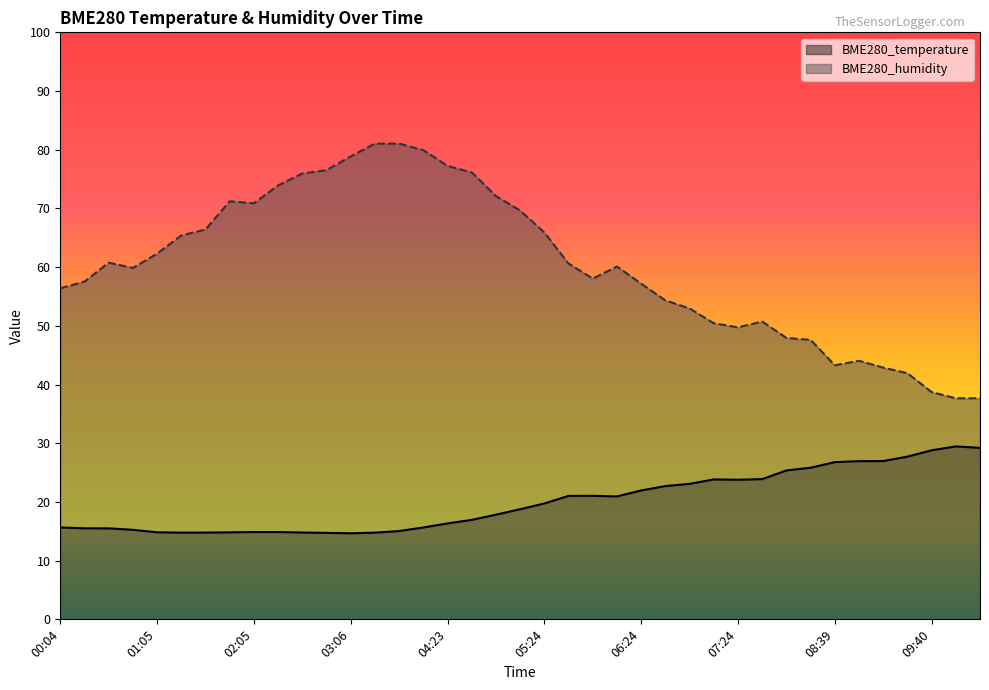

The BME280_temperature series shows 6.5 at 04:23. True or false?

False